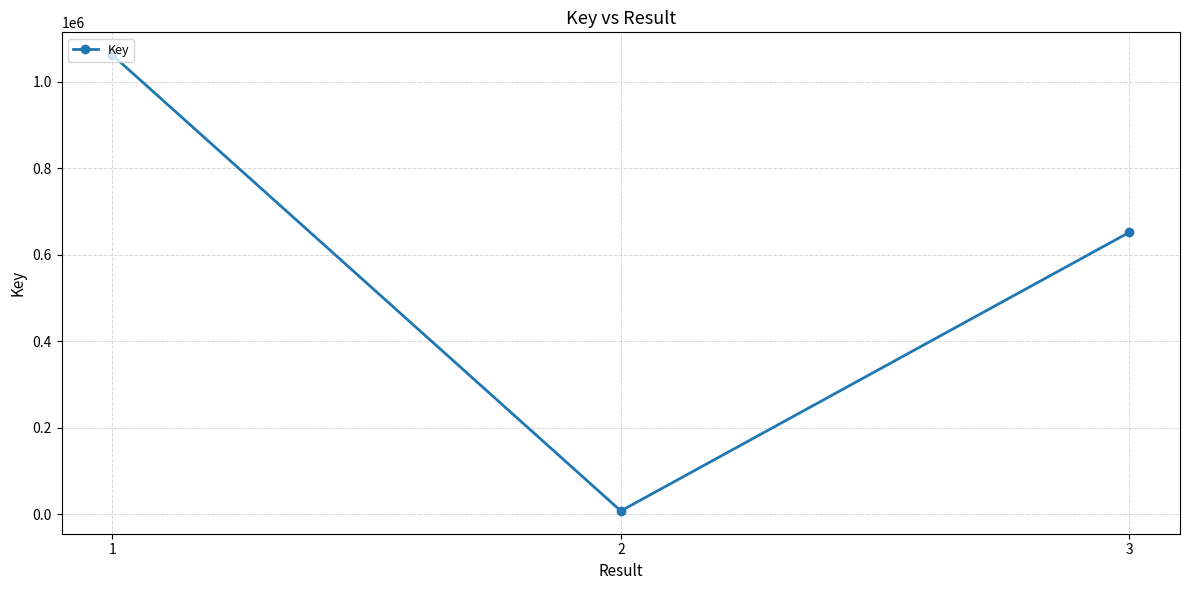

What is the smallest value displayed?

7732